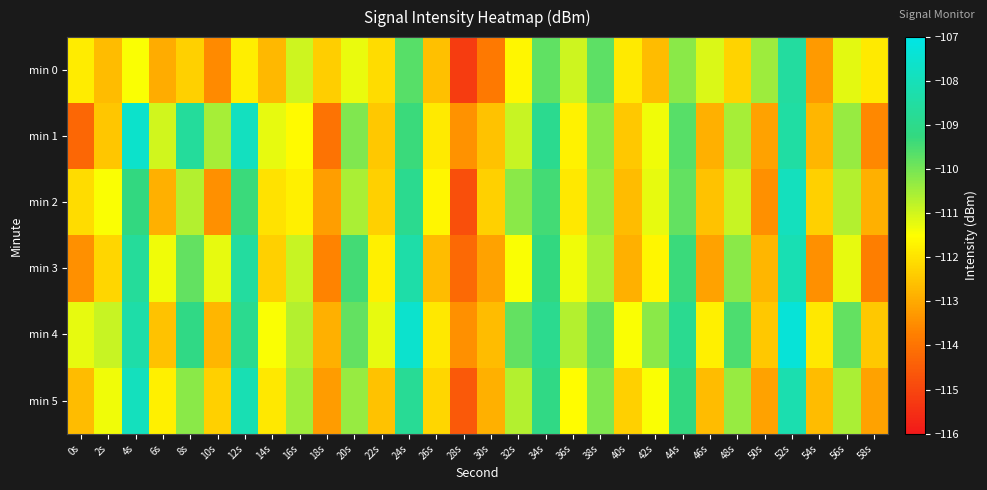

What is the difference between the highest and lowest values at 10s?

3.0